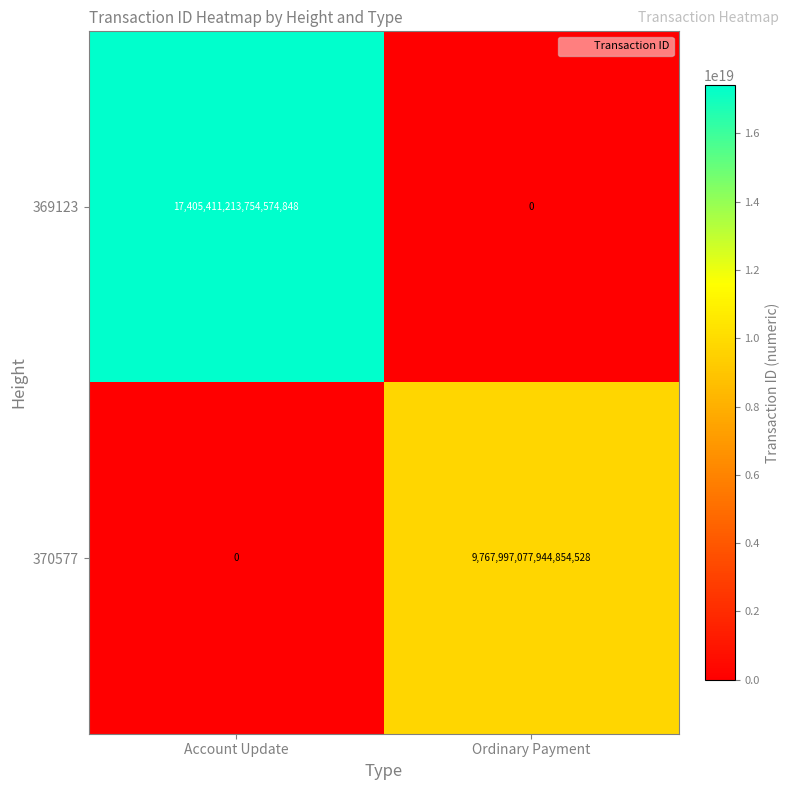

Rank the series by their maximum value, from highest to lowest.

369123, 370577